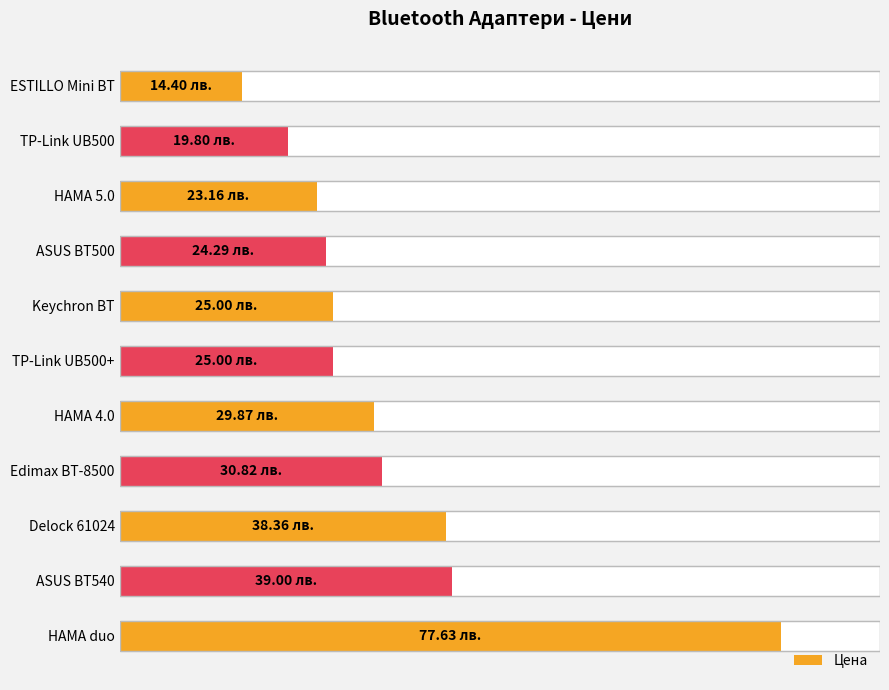

How many bars are there in total?

11